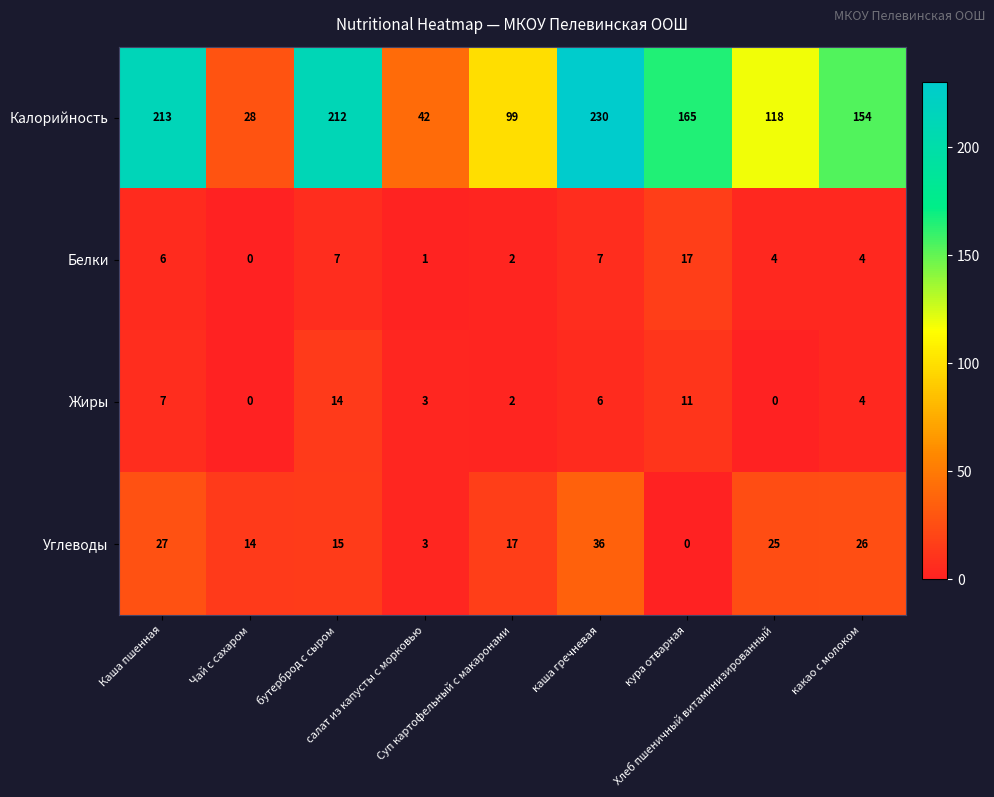

Which series has the largest range (max minus min)?

Калорийность